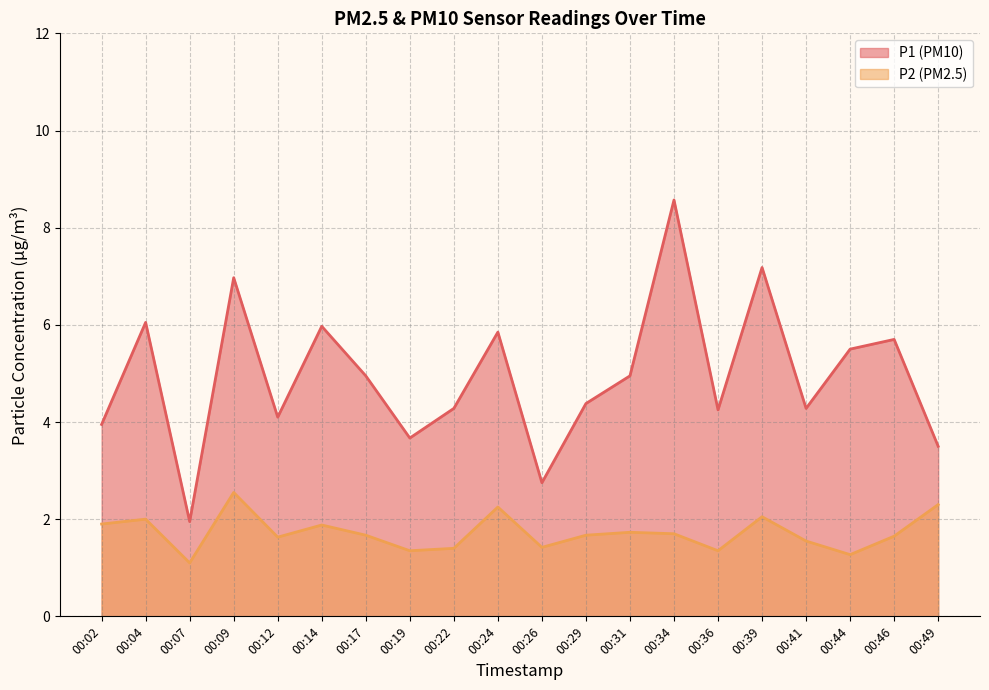

True or false: P1 has a value of 4.0 at 00:02.

True